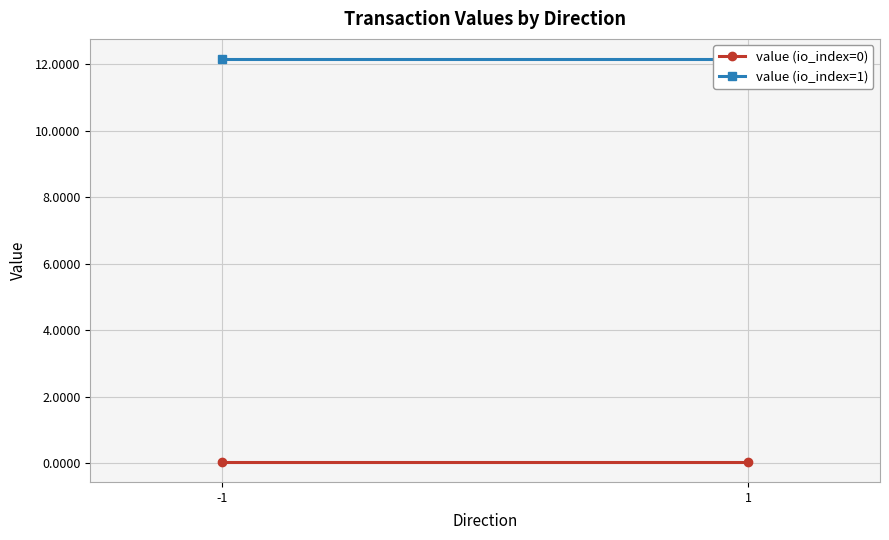

How many lines are shown in the chart?

2